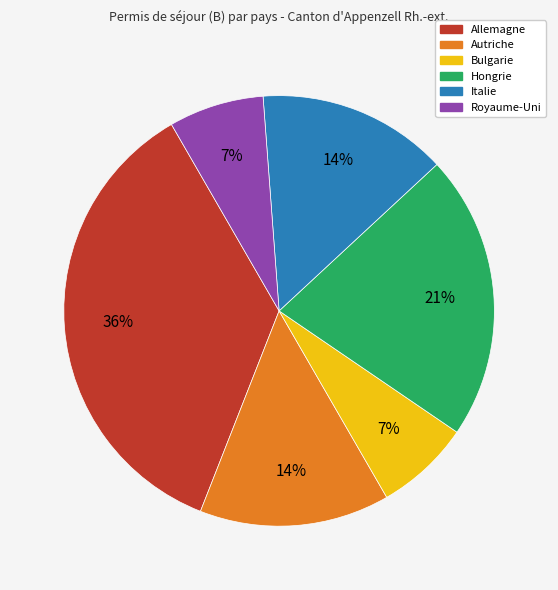

What is the largest slice in the pie chart?

Allemagne